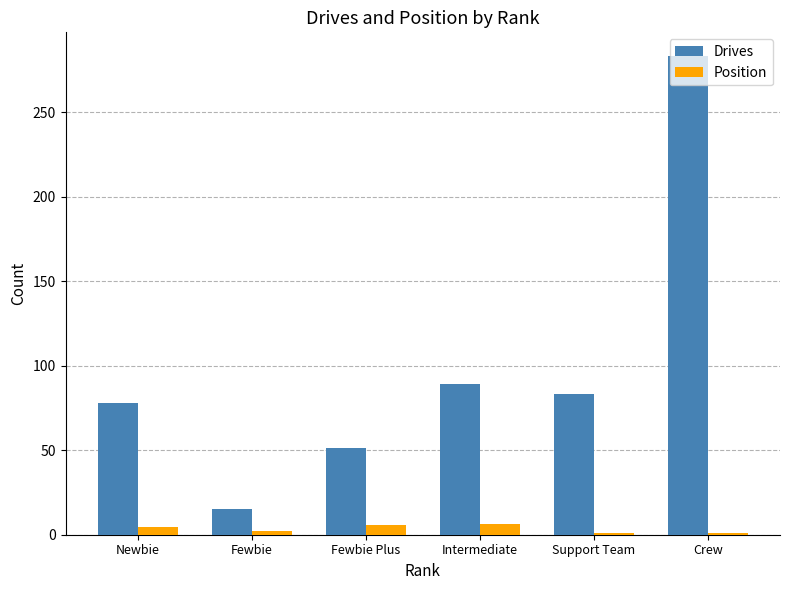

What is the total value across all series at Fewbie Plus?

57.0